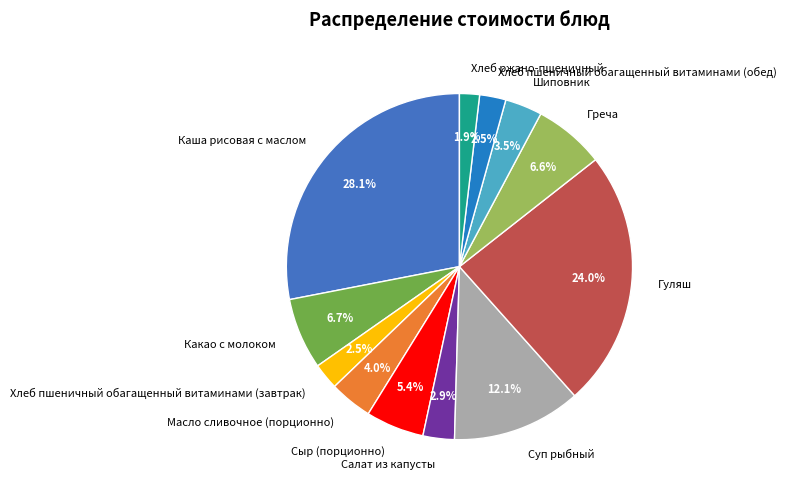

Do Гуляш and Греча together represent more than half of the pie?

No